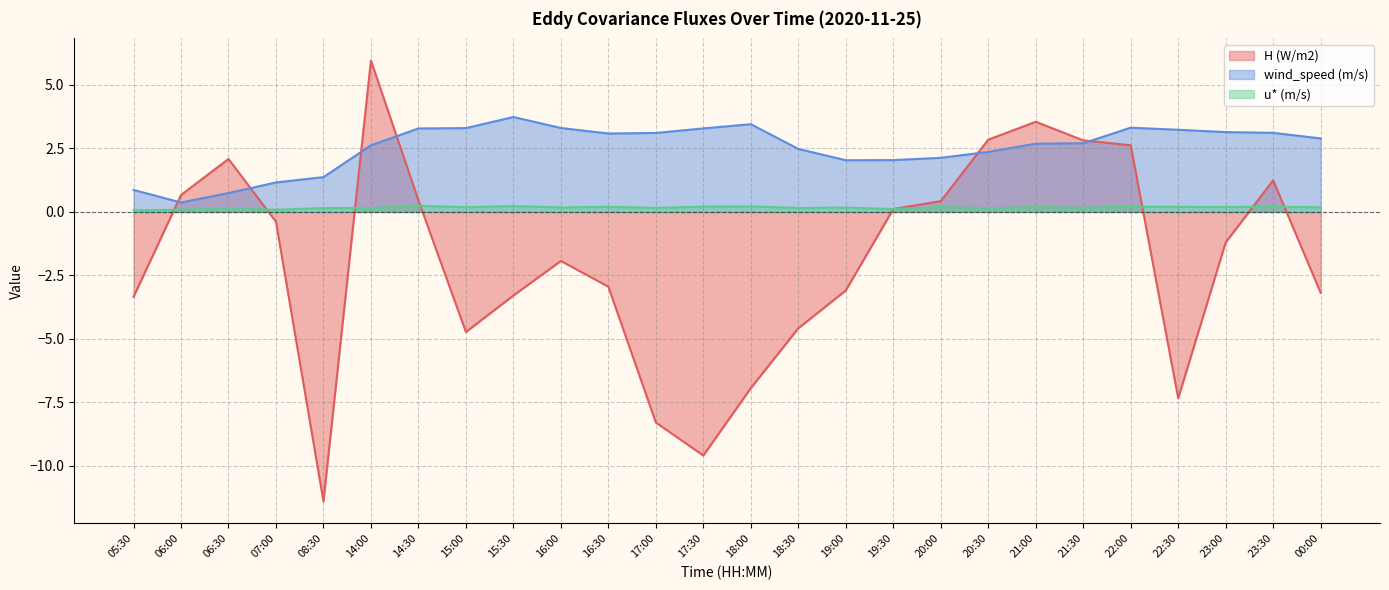

At which category does the chart reach its minimum across all series?

08:30